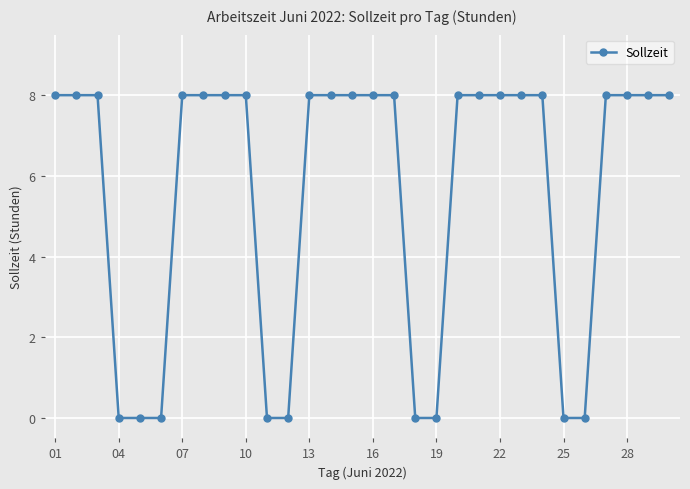

What is the average value?

6